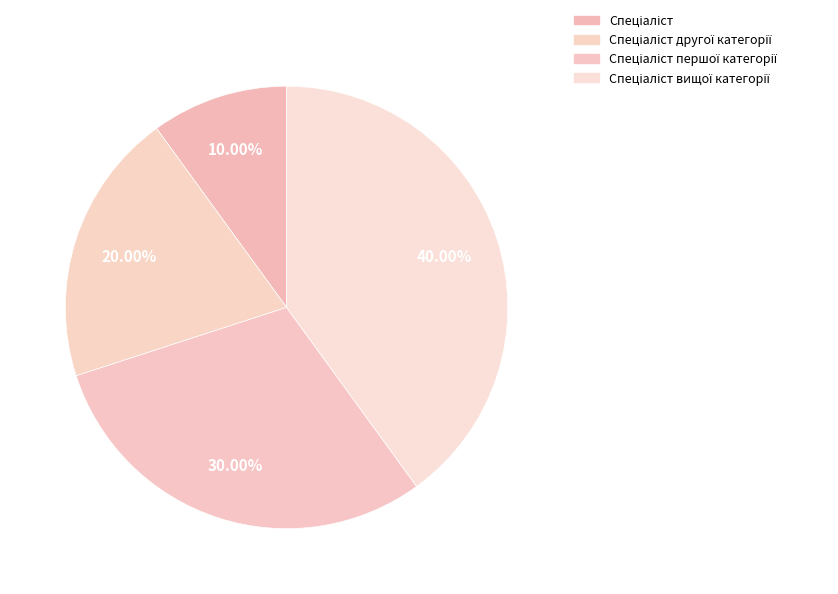

To the nearest percent, what portion does Спеціаліст represent?

10%